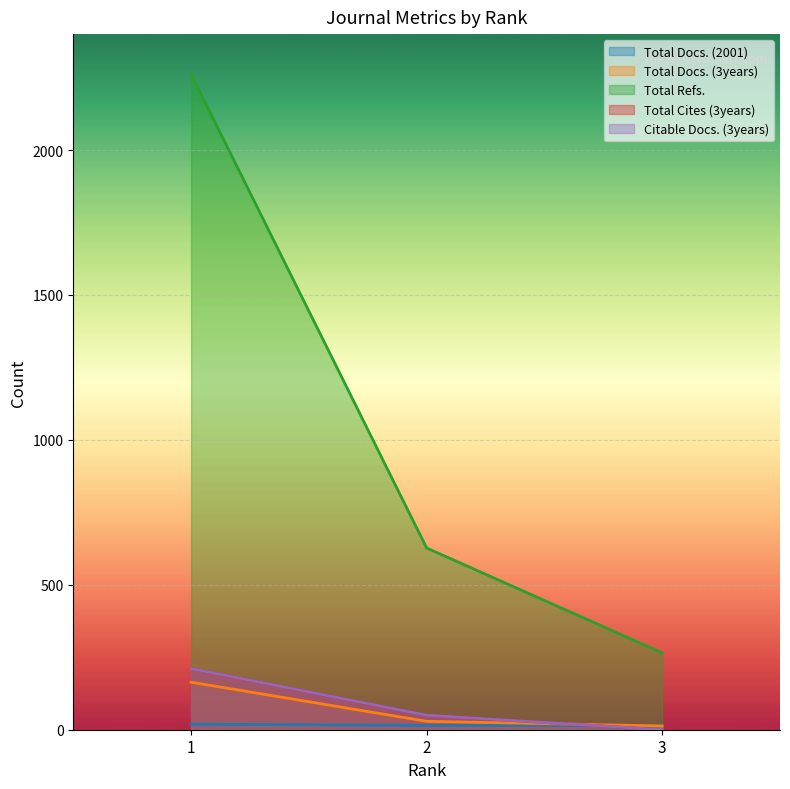

Which series changed the most between 1 and 2?

Total Refs.